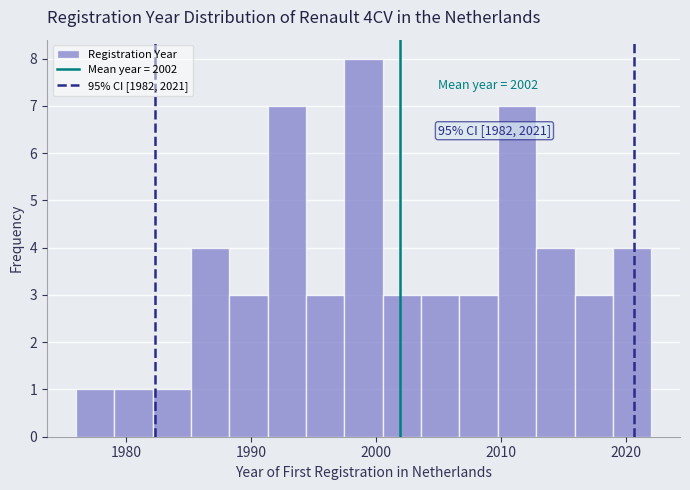

Around what value on the x-axis is the tallest bar? Give the approximate position of its centre, as read against the axis.

1999